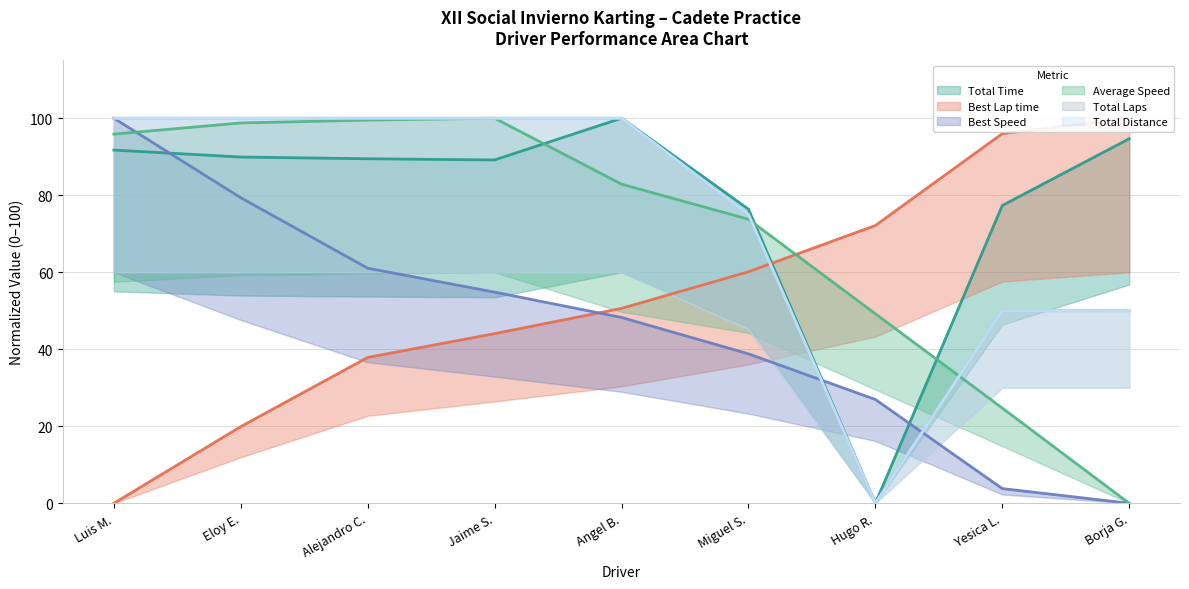

Which series has the largest total across all categories?

Total Time